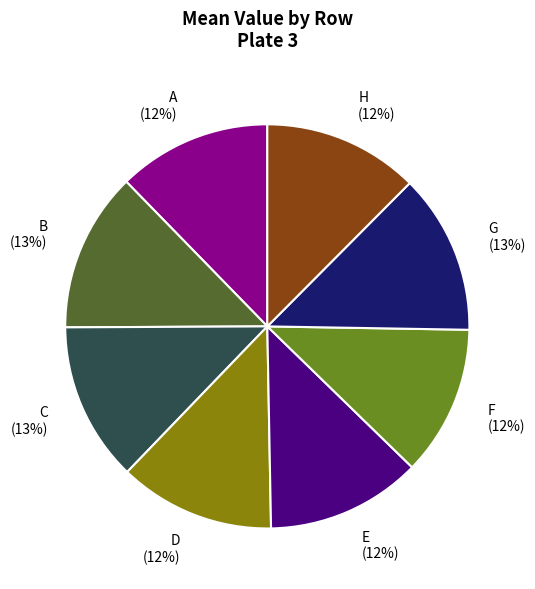

Is the sum of D and A greater than half?

No